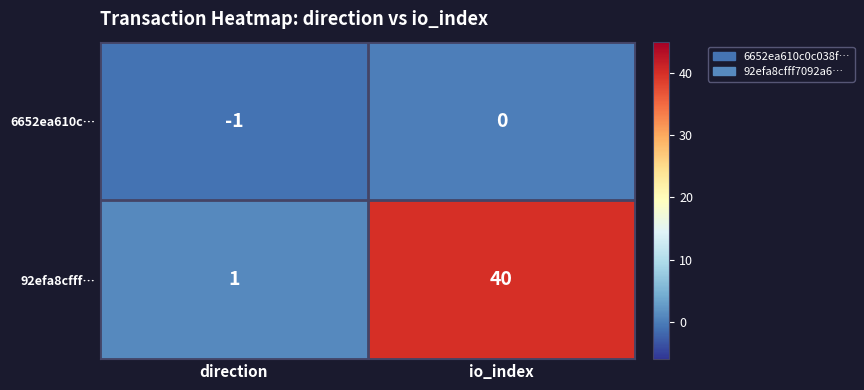

What is the difference between the maximum and minimum values in the 92efa8cfff… series?

39